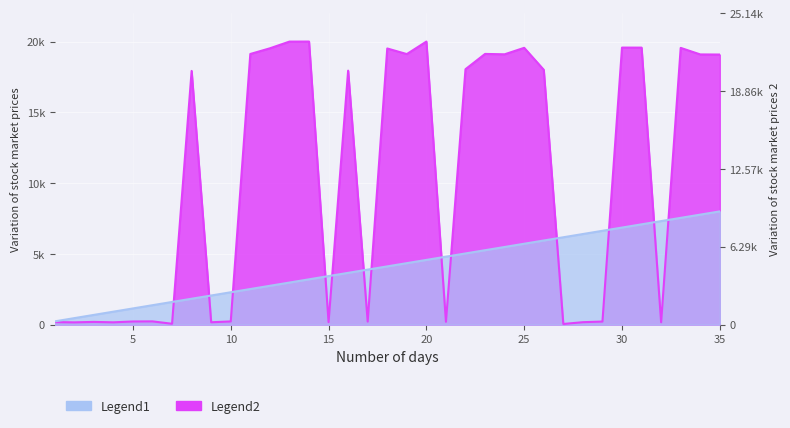

At which category does the chart reach its peak across all series?

14